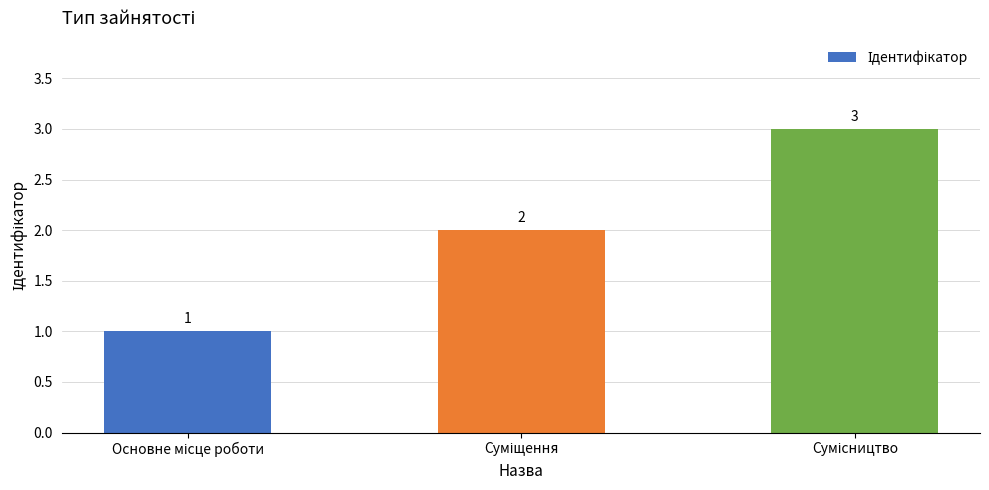

What is the greatest value displayed?

3